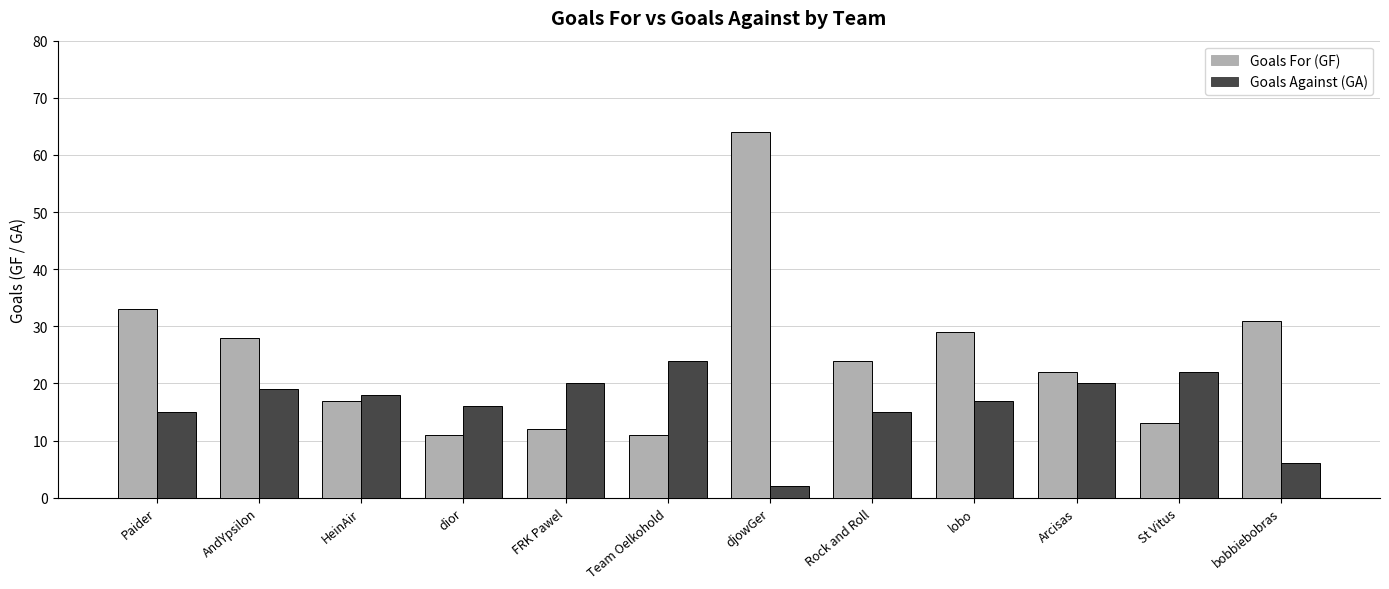

What are all the series names shown in the legend?

Goals For (GF), Goals Against (GA)